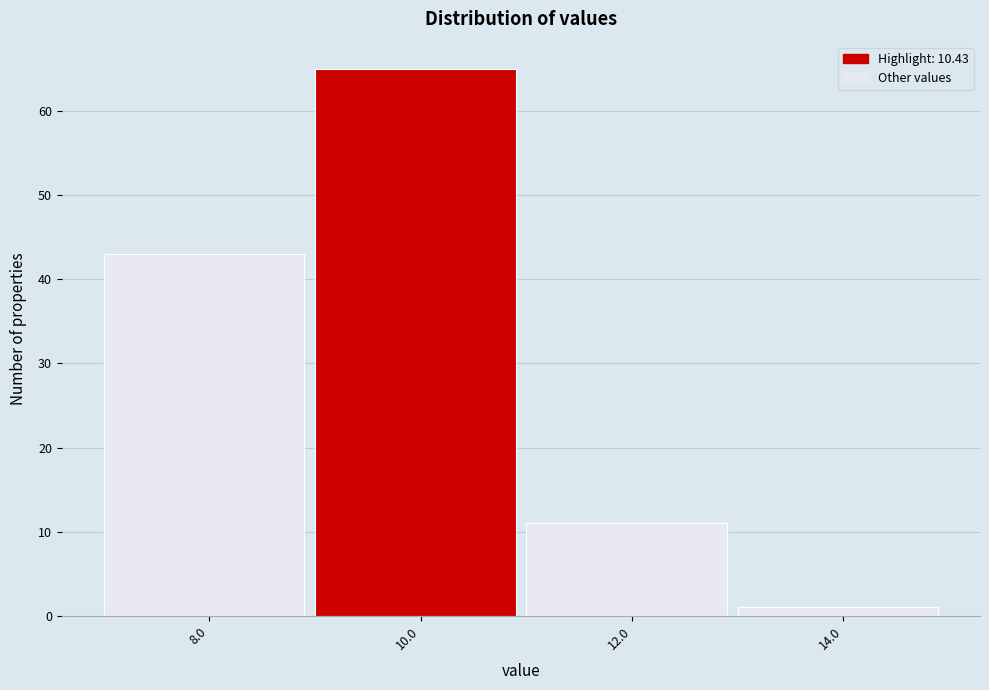

Reading right to left, list all the values displayed in this chart.

1	11	65	43